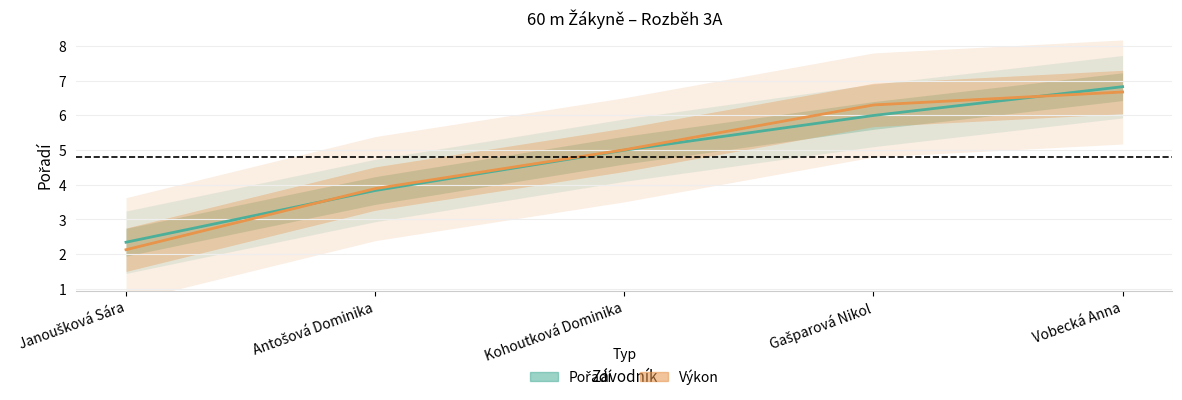

Where does the Pořadí series first go above 4?

Kohoutková Dominika